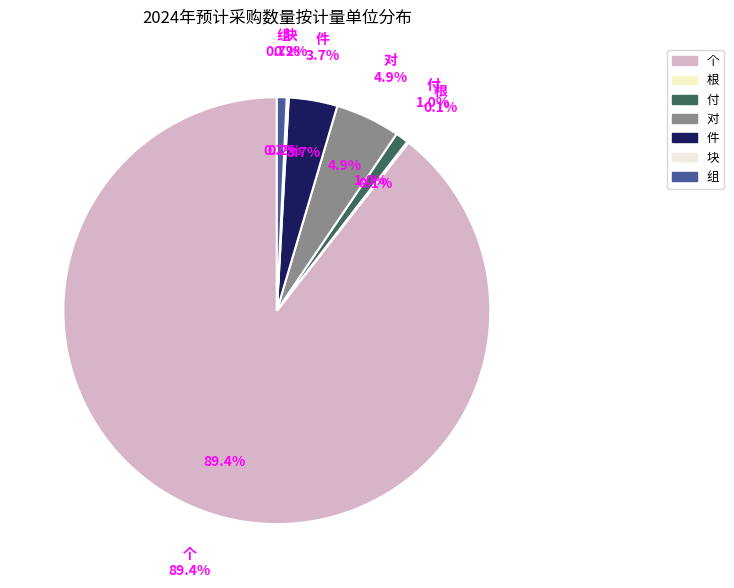

Which slice represents more than half of the pie?

个